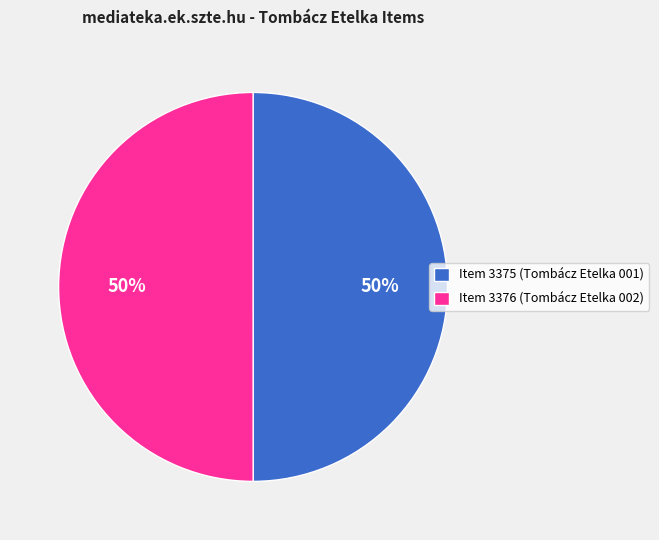

Combined, do Item 3375 (Tombácz Etelka 001) and Item 3376 (Tombácz Etelka 002) account for over 50%?

Yes